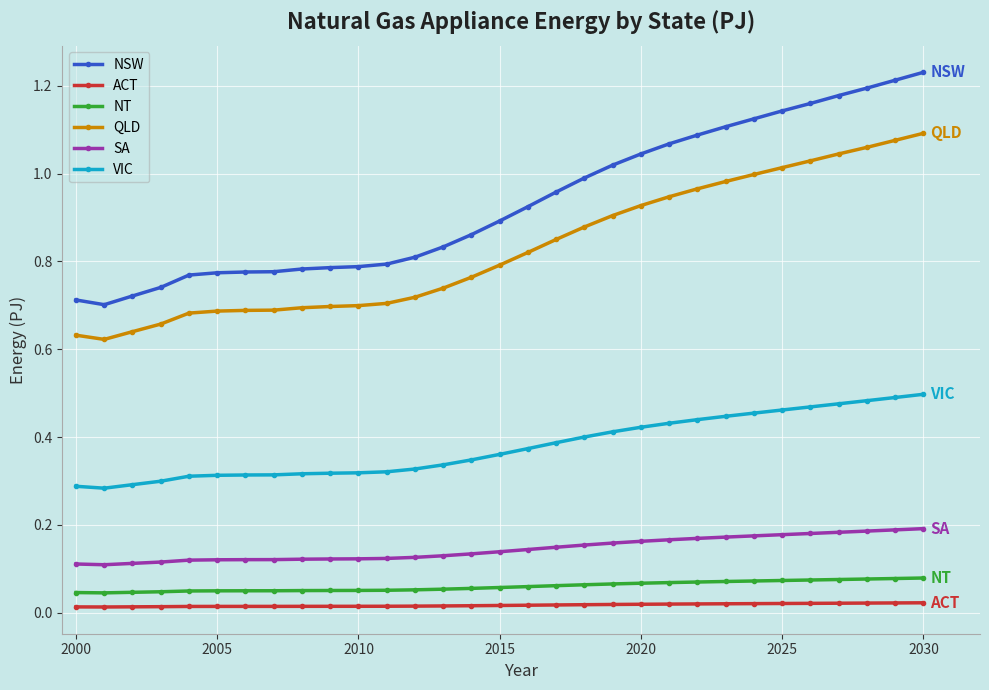

What is the sum of all SA values?

4.5